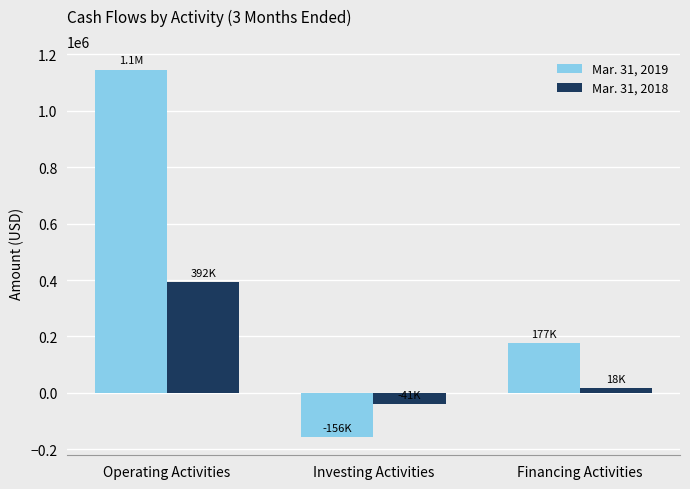

What is the difference between the maximum and minimum values in the Mar. 31, 2018 series?

433000